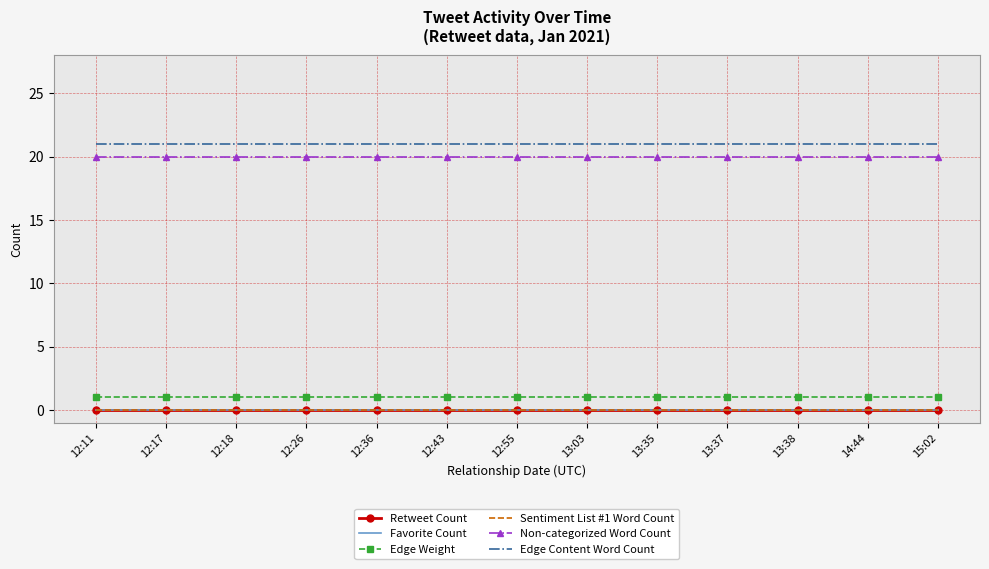

At which label does Sentiment List #1 Word Count reach its minimum?

12:11